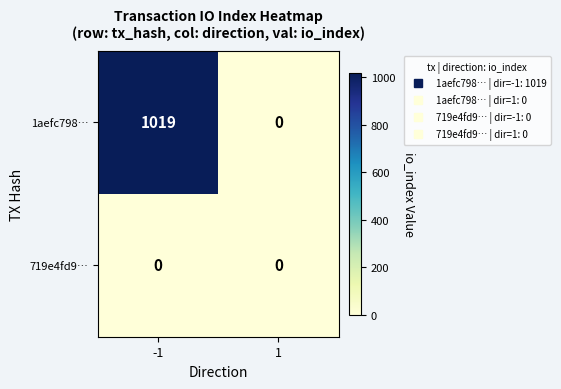

At which category is the sum across all series the highest?

-1